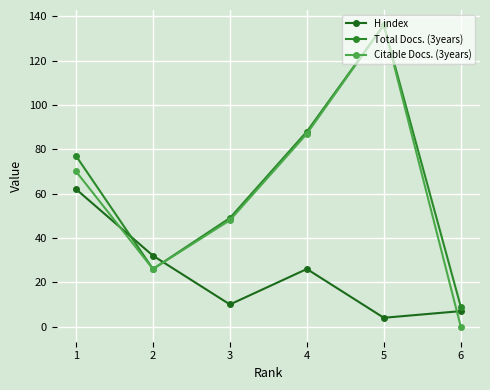

What is the maximum value shown in the chart?

136